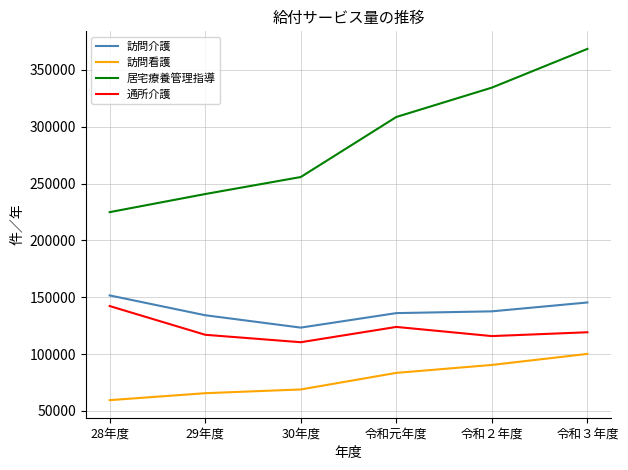

True or false: 居宅療養管理指導 has more than 1 interior local peaks.

False